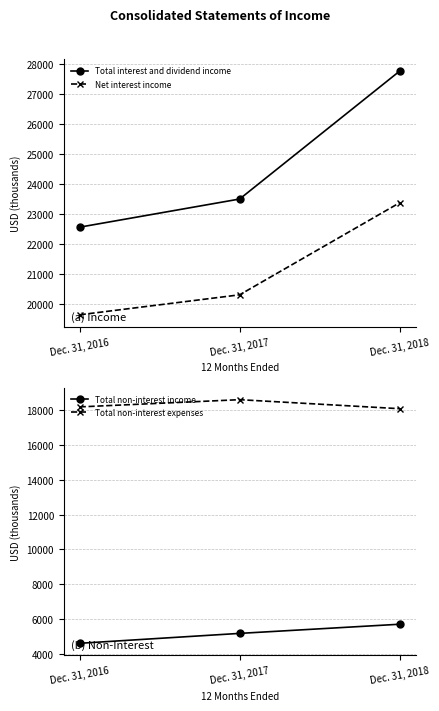

Which category has the highest value across all series?

Dec. 31, 2018